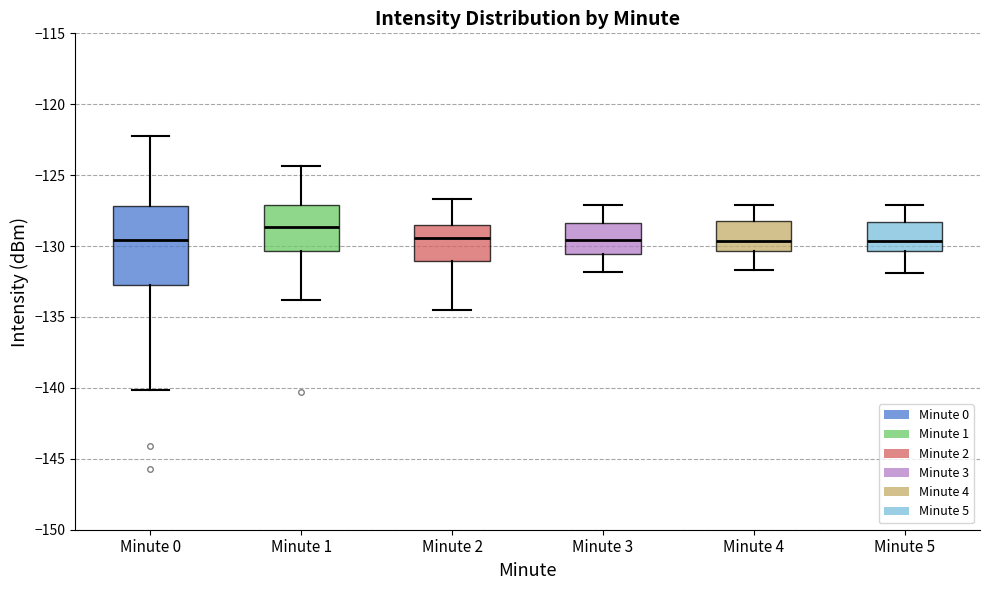

Which box is the tallest, from its lower edge to its upper edge?

Minute 0